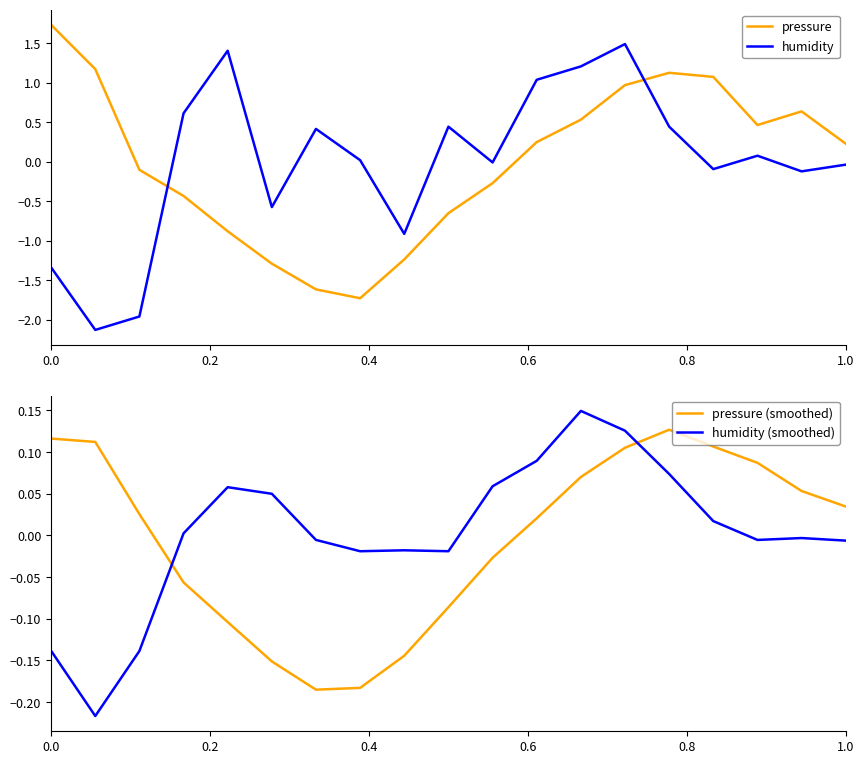

Which series has the largest range (max minus min)?

humidity